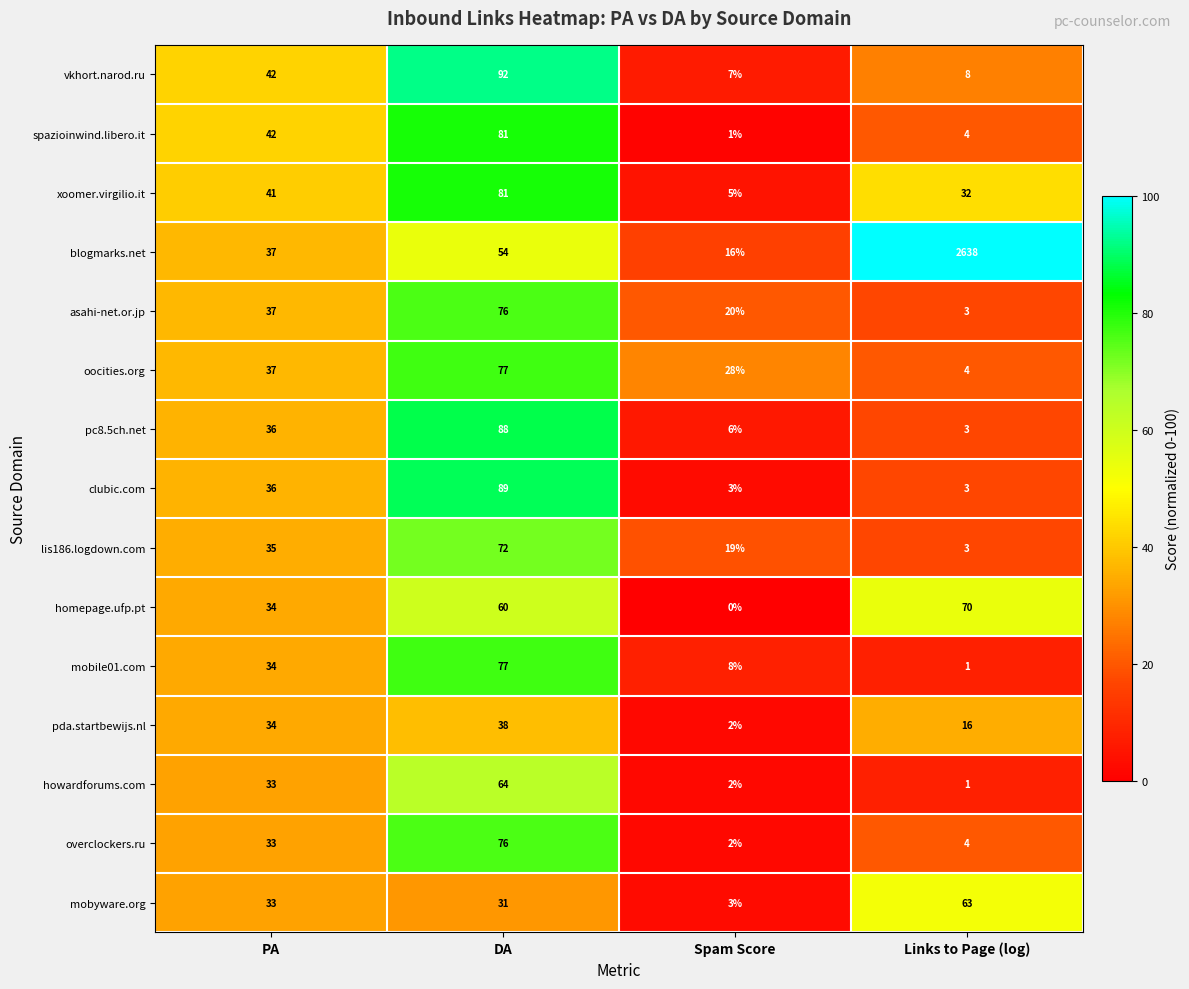

Which series changed the most between DA and Links to Page (log)?

blogmarks.net